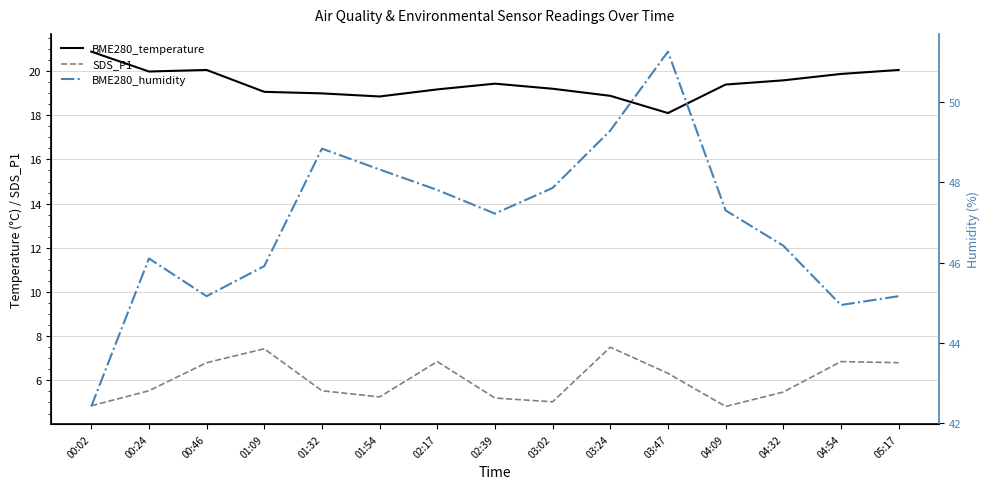

What position from the right is 00:02?

15